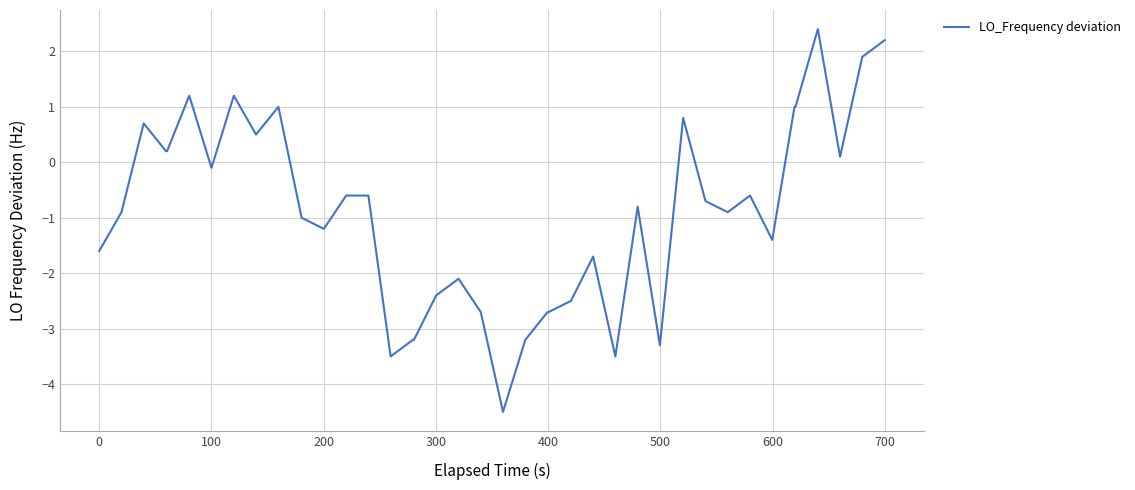

How many values are below zero?

26